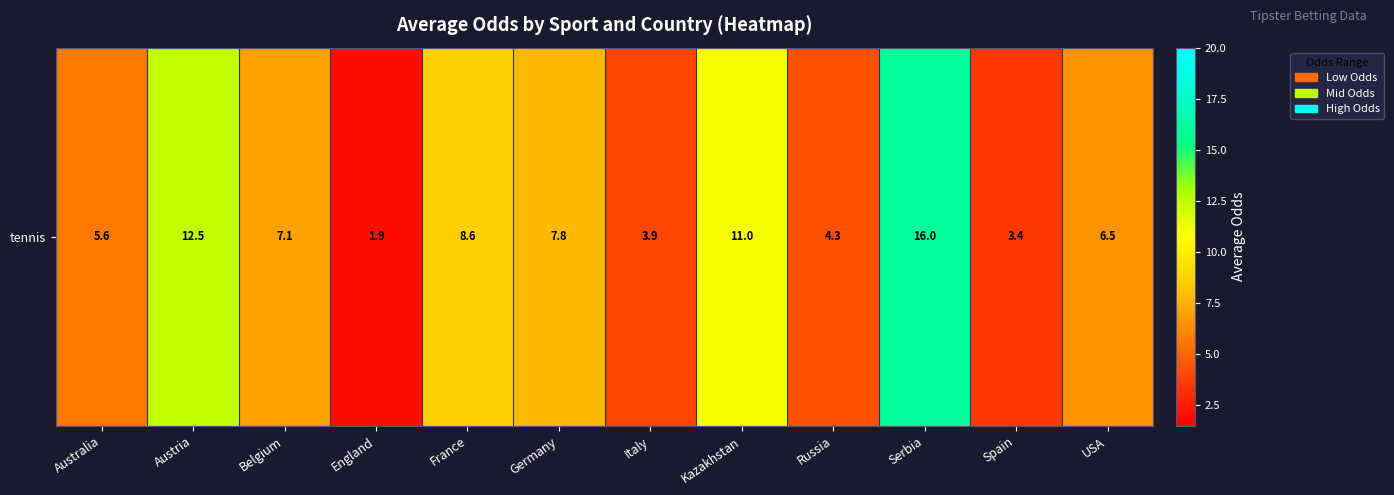

Which category has the lowest value across all series?

England